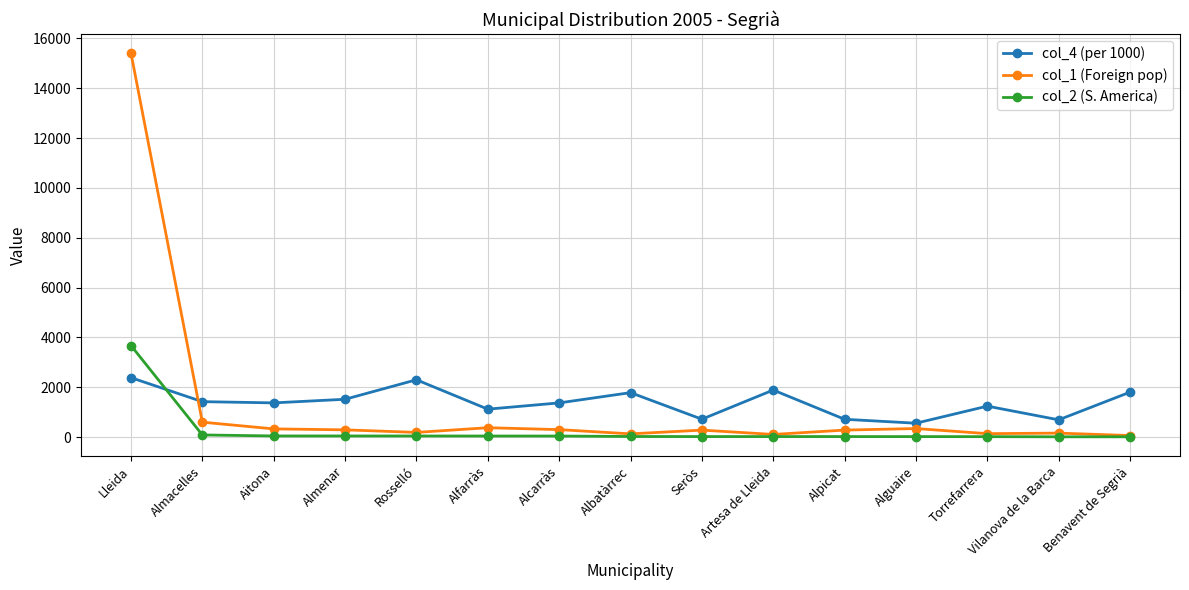

What is the highest value of the col_1 (Foreign pop) series?

15406